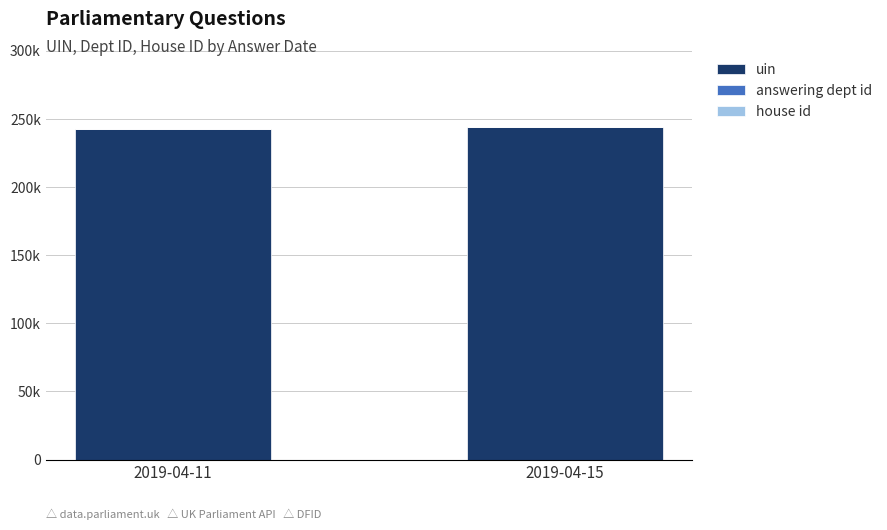

Does the chart contain stacked bars?

Yes